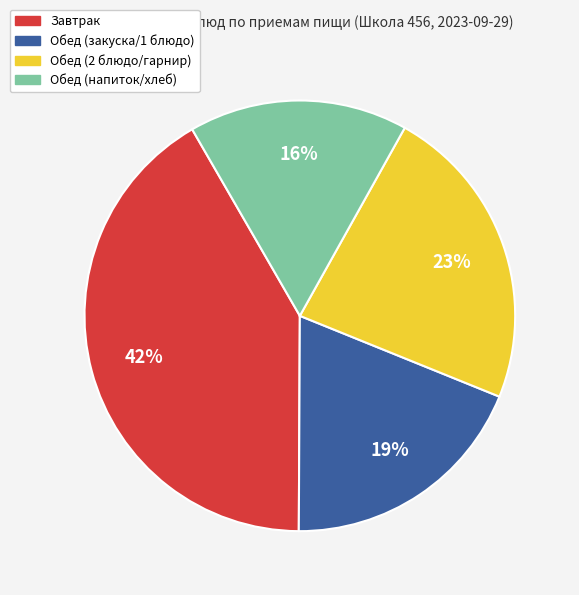

Is there any slice that represents more than half of the pie?

No